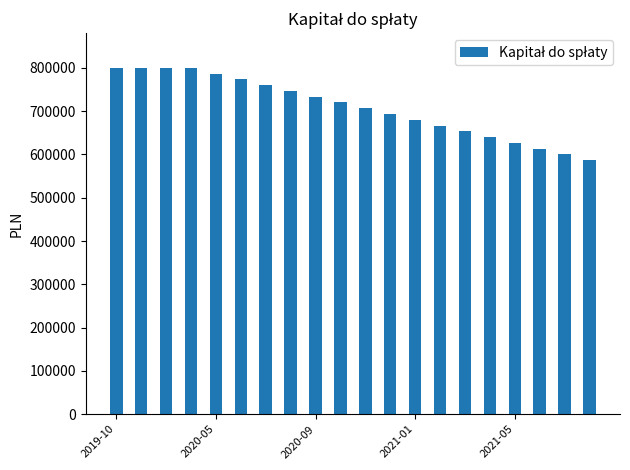

What is the difference between the maximum and second lowest values?

200015